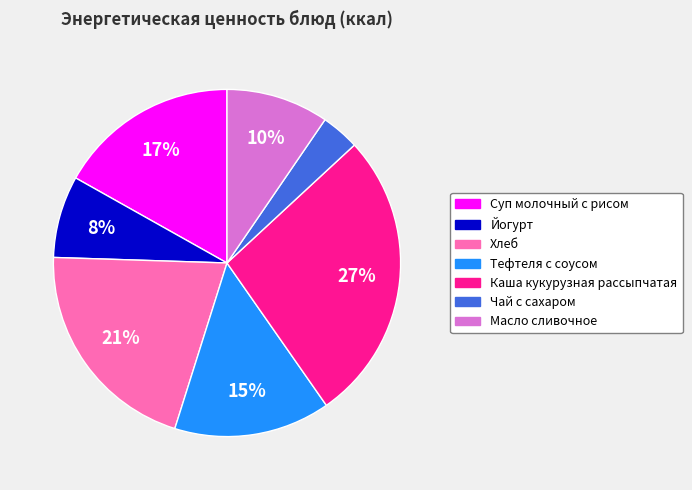

Which slice is the largest?

Каша кукурузная рассыпчатая